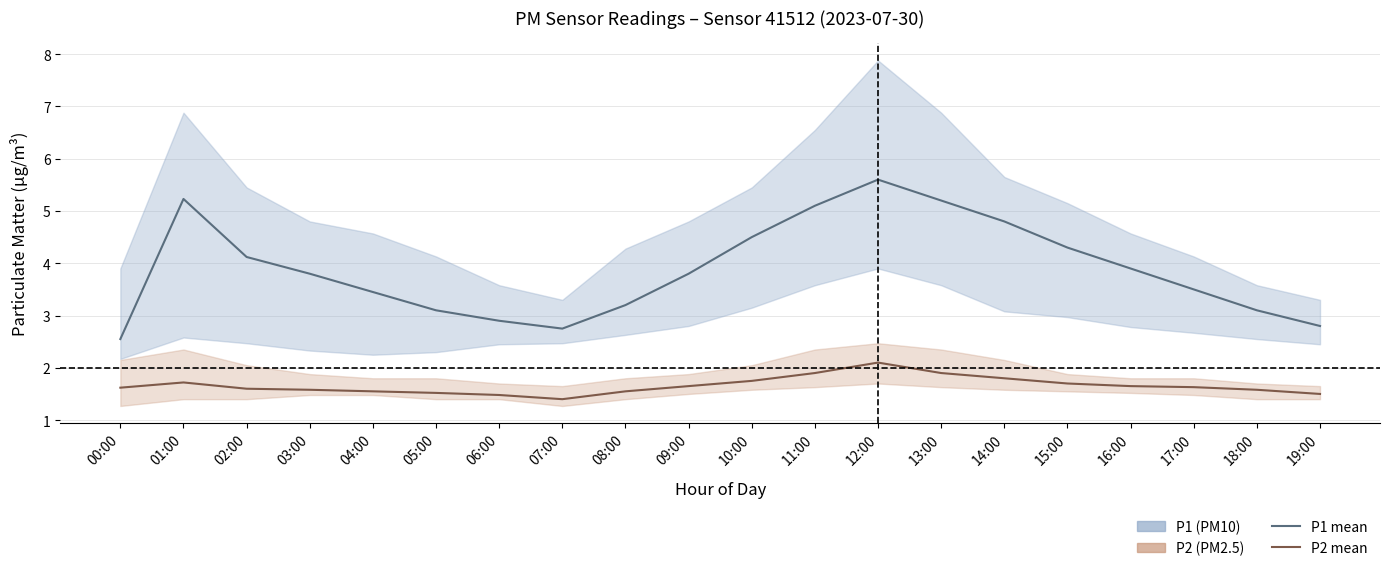

Where is P2 nearest to the value 1?

07:00